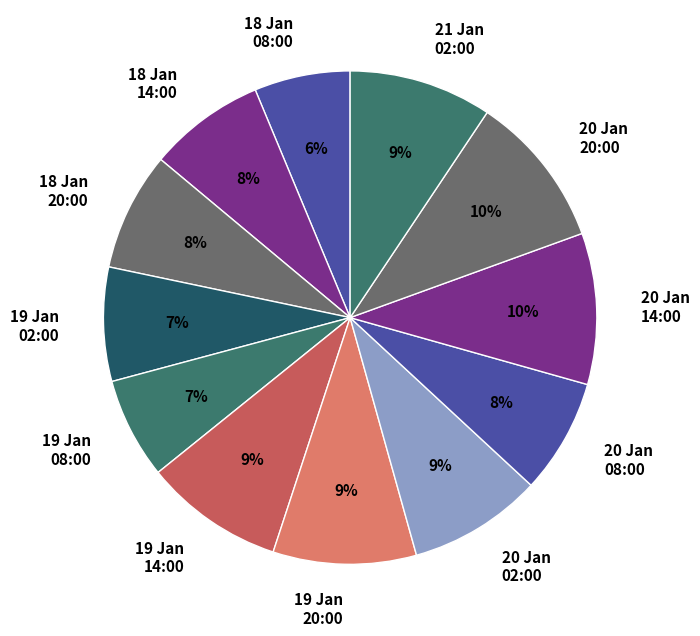

Between 18 Jan 20:00 and 21 Jan 02:00, which is larger?

21 Jan 02:00